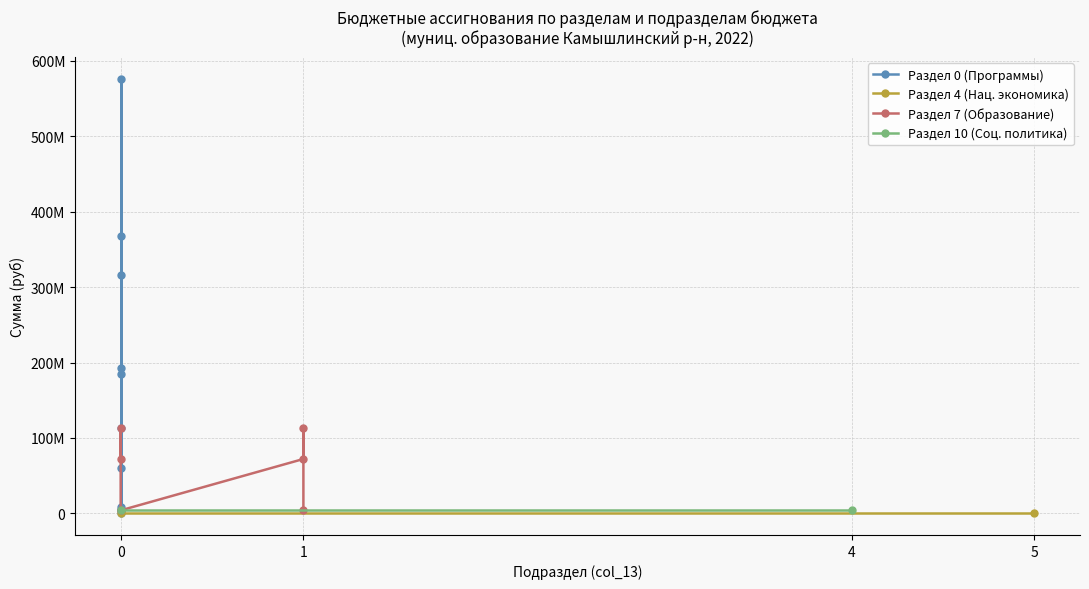

What is the maximum value shown in the chart?

576370398.1